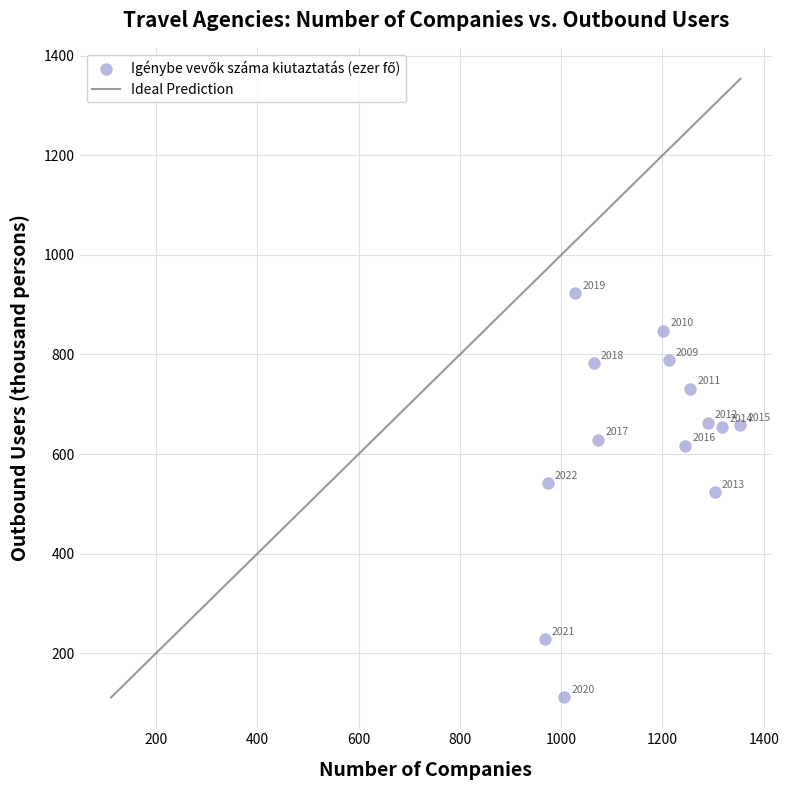

What is the range of Y values (max minus min)?

812.6